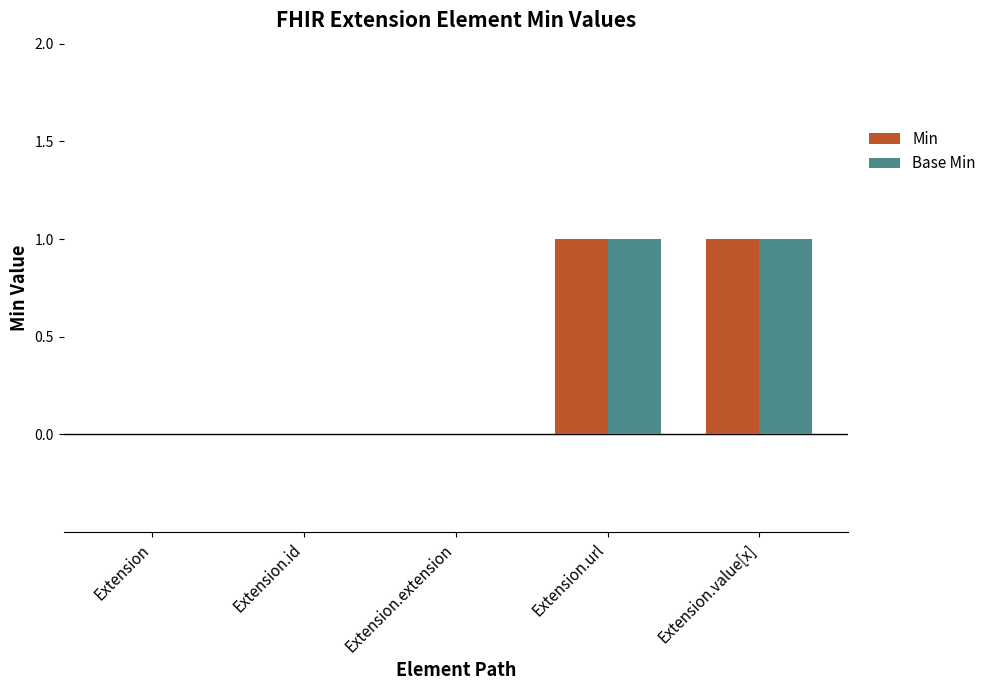

How many groups of bars are there?

5